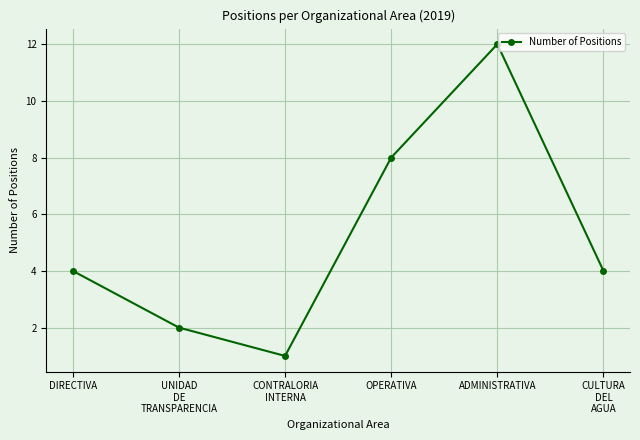

How many points are higher than both their immediate neighbors (excluding endpoints)?

1